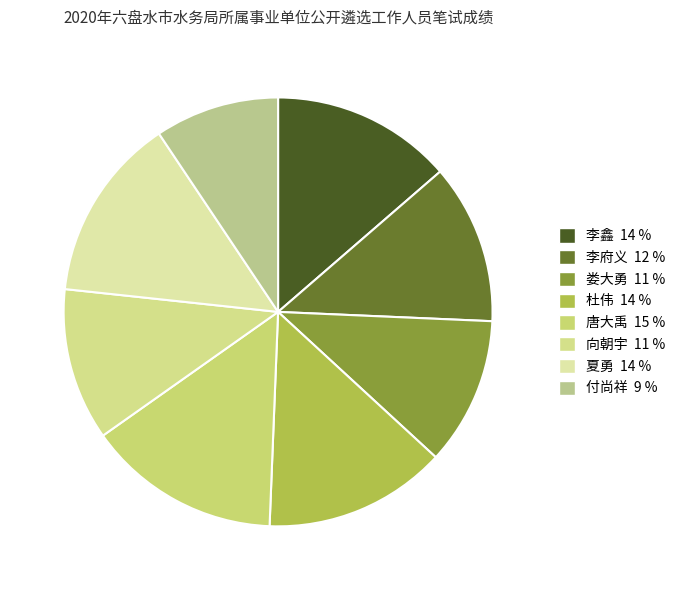

What percentage is NOT represented by 李鑫?

86.4%